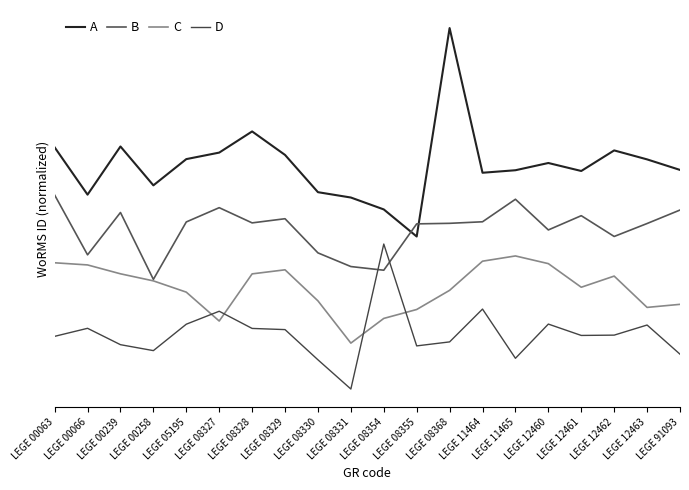

True or false: C and D intersect in this chart.

True